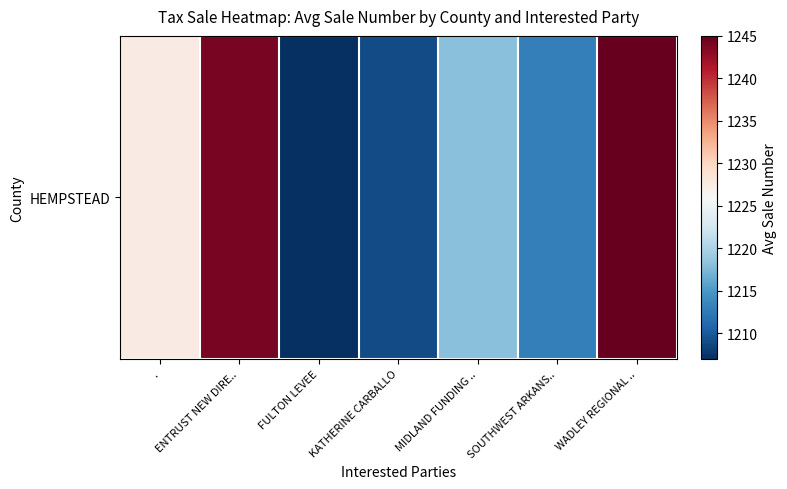

Reading left to right, list all the values displayed in this chart.

1227.6	1244.0	1207.0	1209.0	1218.0	1213.0	1245.0